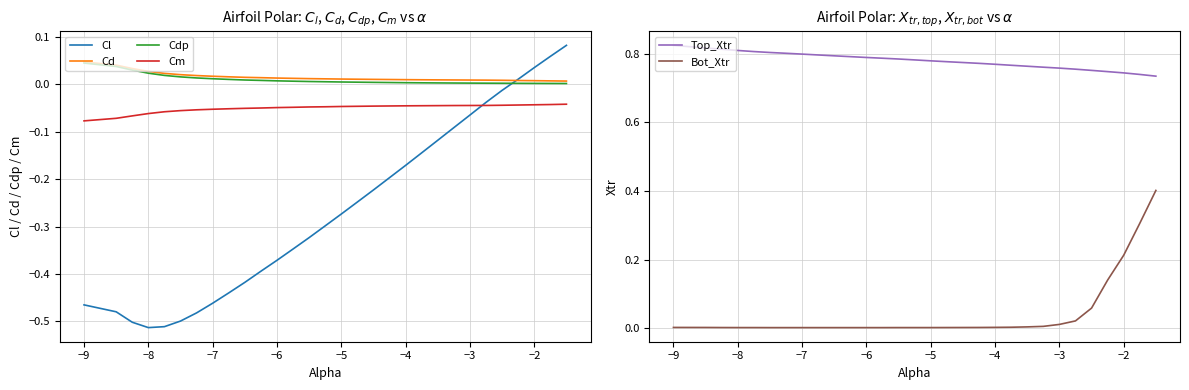

How many lines are shown in the chart?

6